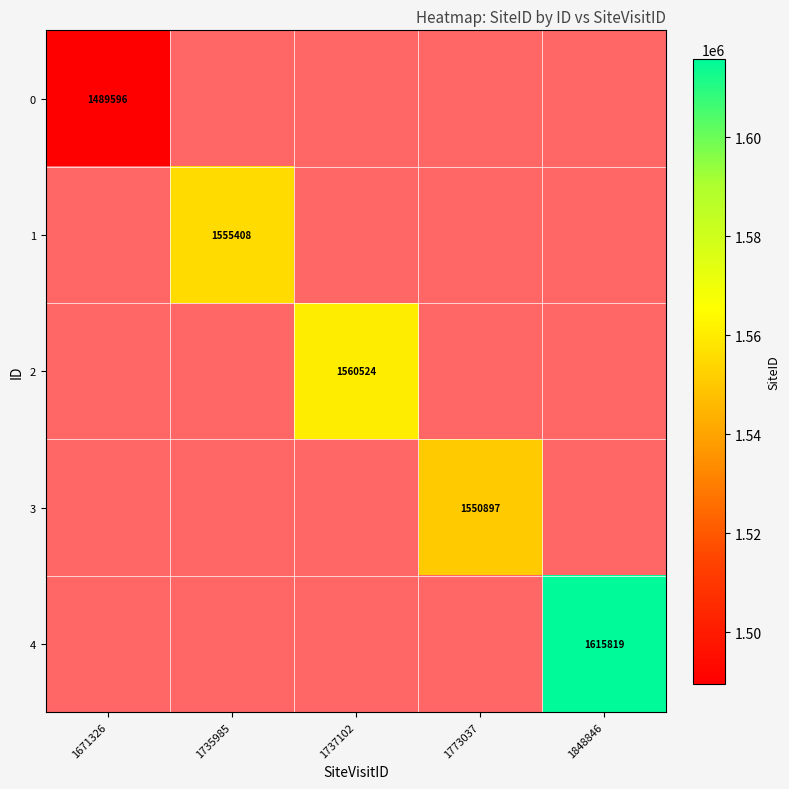

True or false: 1 has a value of 1065201 at 1735985.

False